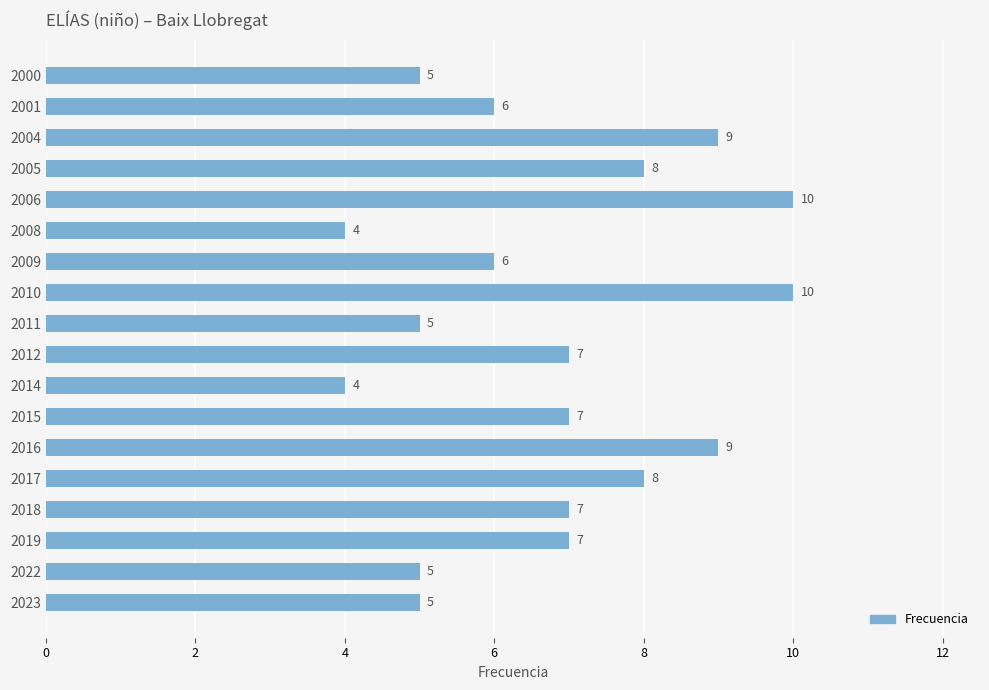

What is the maximum value shown in the chart?

10